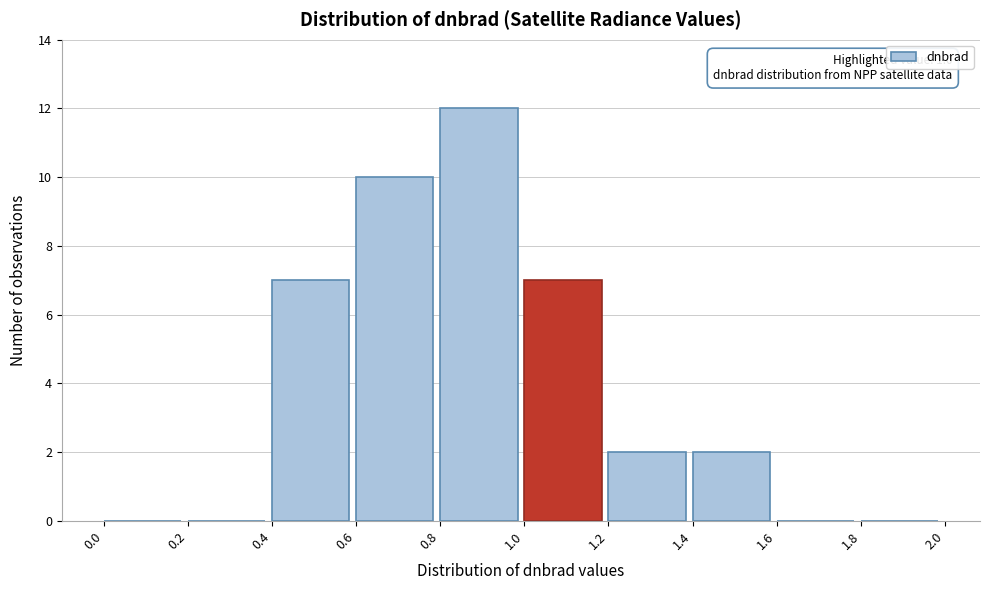

Which range on the x-axis has the tallest bar?

0.8 to 1.0